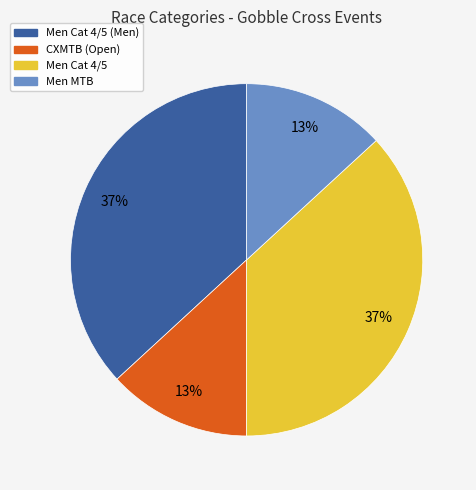

To the nearest percent, what is the difference between the largest and smallest slice percentages?

24%